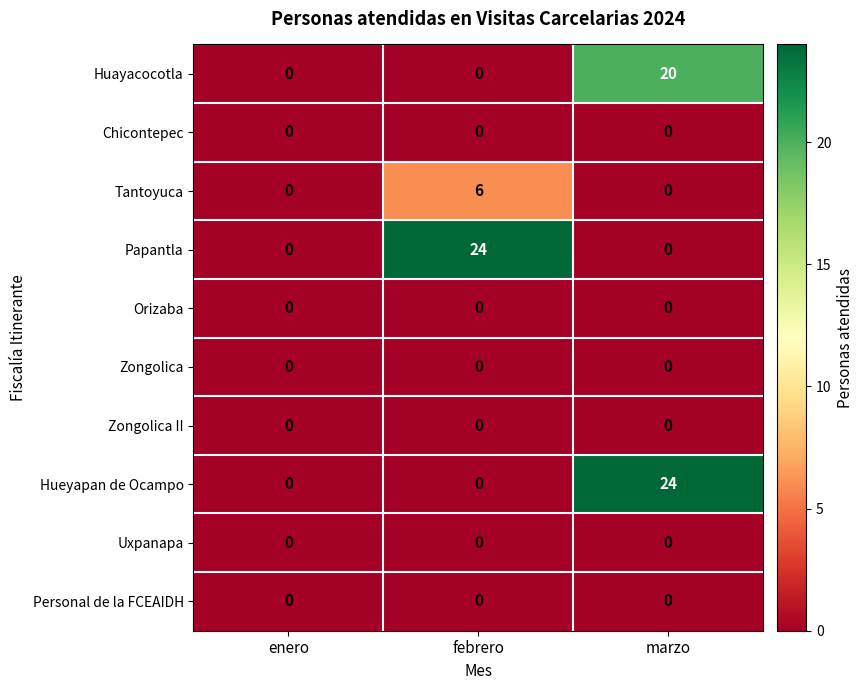

Count the number of categories in the chart.

3